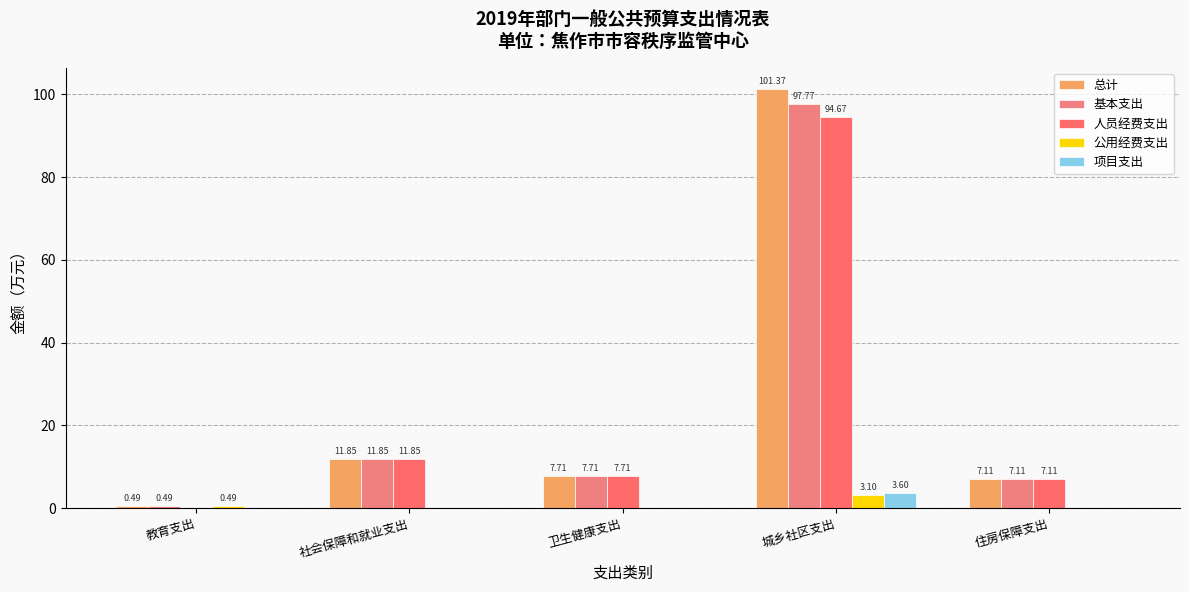

Reading left to right, transcribe all the data shown in this chart.

总计: 0.5	11.8	7.7	101.4	7.1
基本支出: 0.5	11.8	7.7	97.8	7.1
人员经费支出: 0.0	11.8	7.7	94.7	7.1
公用经费支出: 0.5	0.0	0.0	3.1	0.0
项目支出: 0.0	0.0	0.0	3.6	0.0